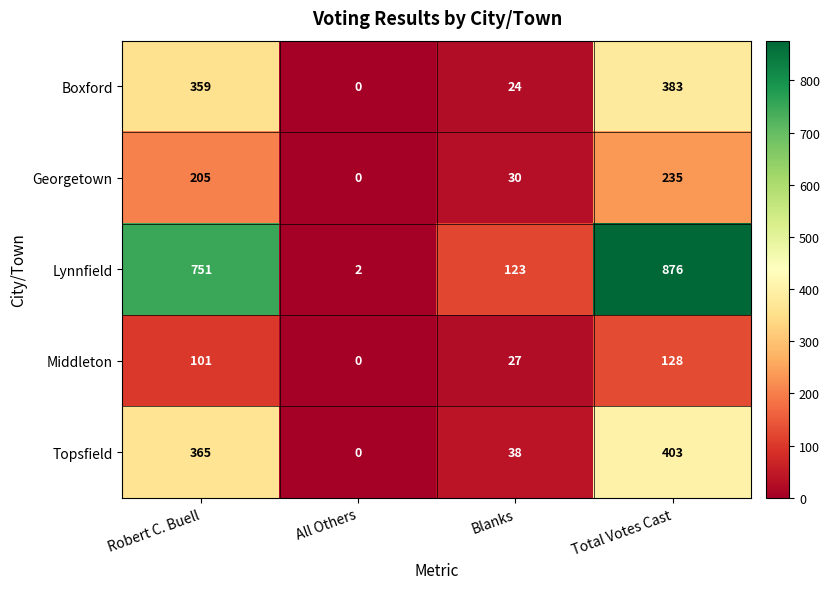

What is the difference between the maximum and minimum values in the Middleton series?

128